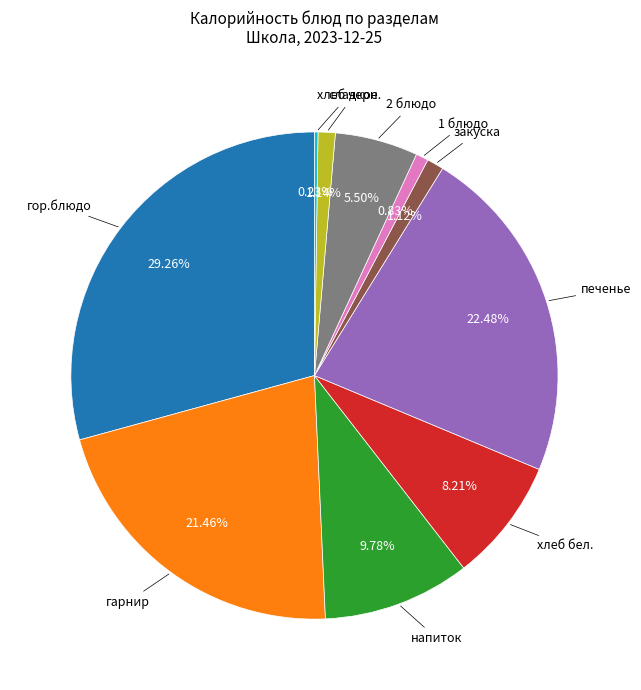

Does any single category account for the majority?

No